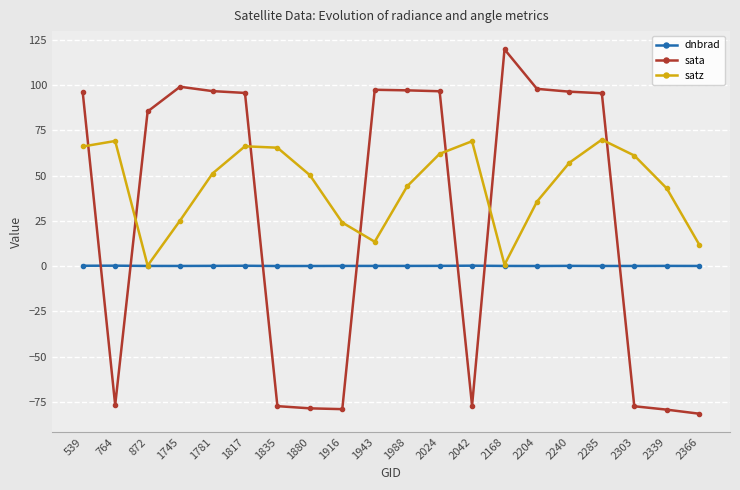

List the series in order of their peak value, highest first.

sata, satz, dnbrad